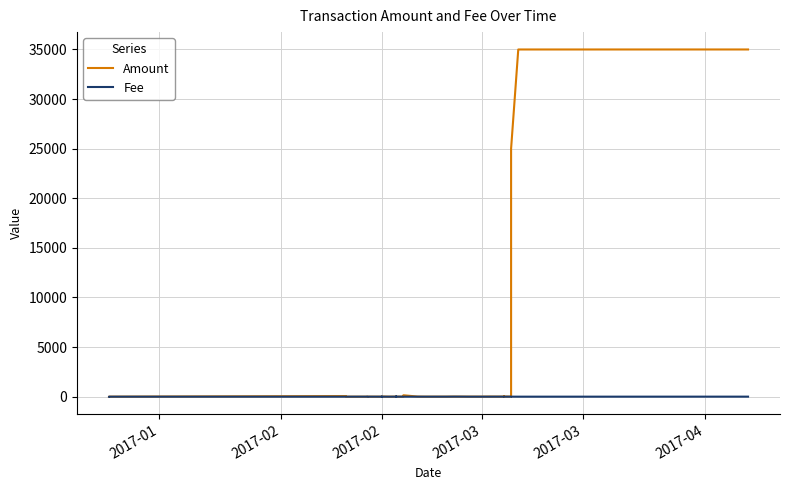

How many data points in Amount are less than 6?

20